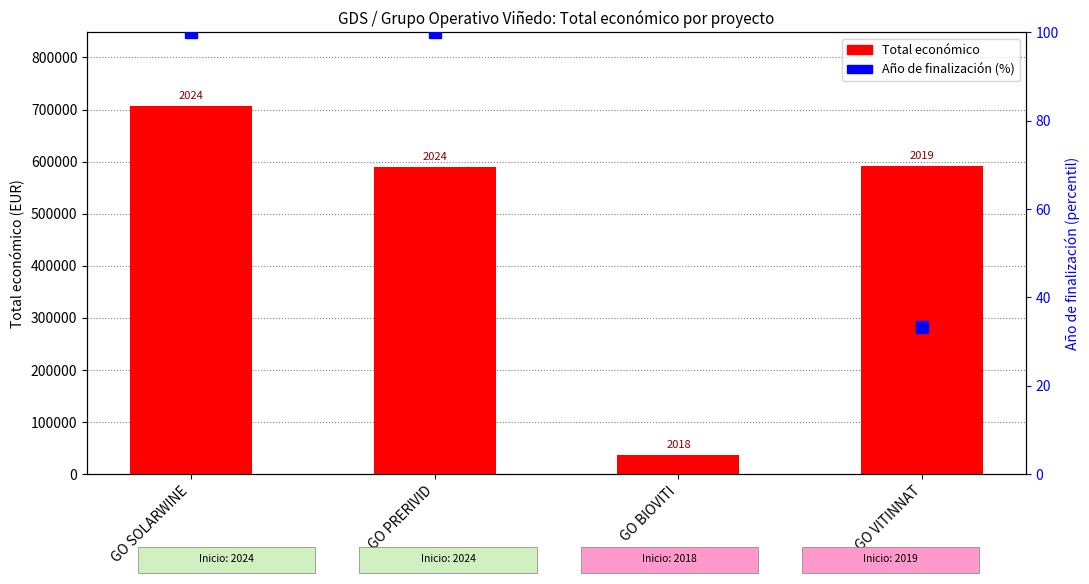

What position from the left is GO BIOVITI?

3